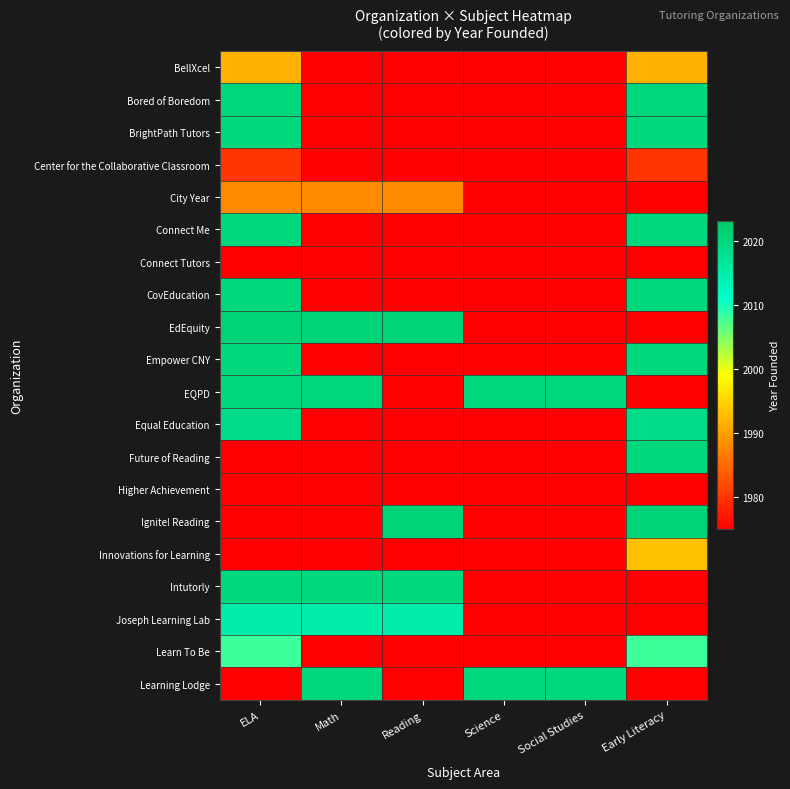

At Math, list the series in order from smallest to largest.

BellXcel, Bored of Boredom, BrightPath Tutors, Center for the Collaborative Classroom, Connect Me, Connect Tutors, CovEducation, Empower CNY, Equal Education, Future of Reading, Higher Achievement, Ignite! Reading, Innovations for Learning, Learn To Be, City Year, Joseph Learning Lab, EQPD, Intutorly, Learning Lodge, EdEquity